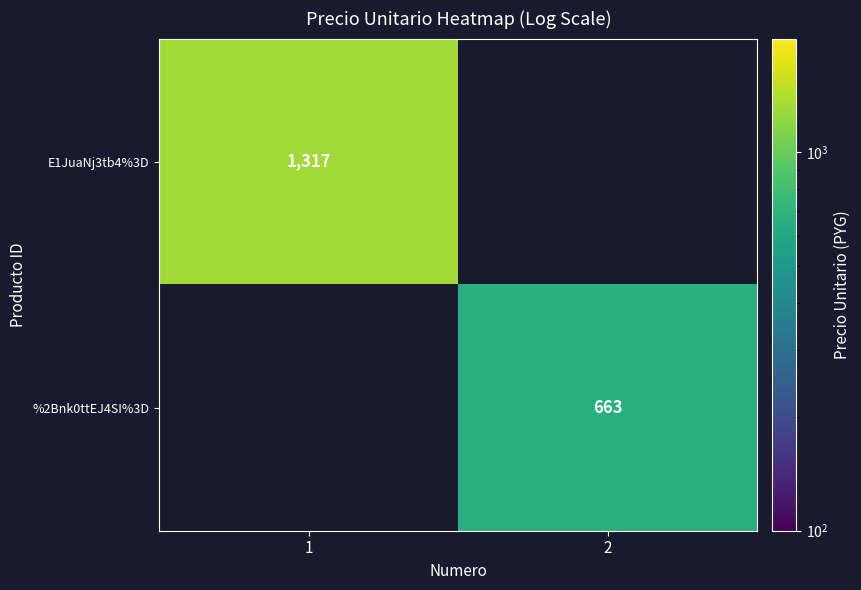

Is the value of E1JuaNj3tb4%3D at 1 greater than the value of %2Bnk0ttEJ4SI%3D at 2?

Yes